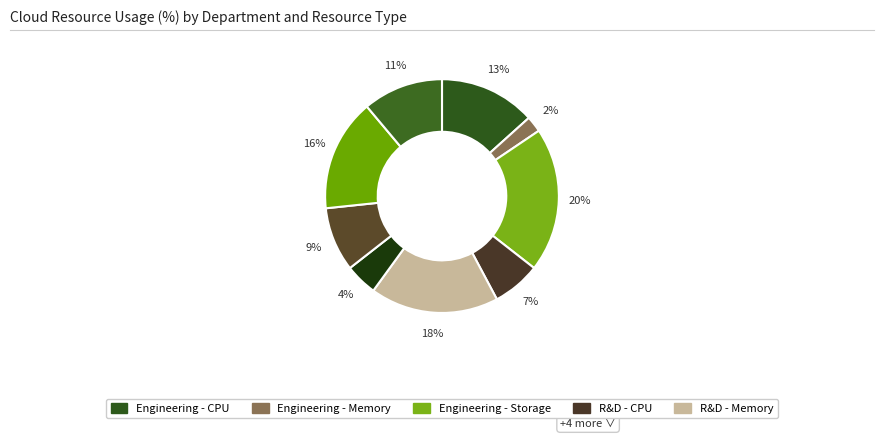

Count the number of slices in the pie.

9